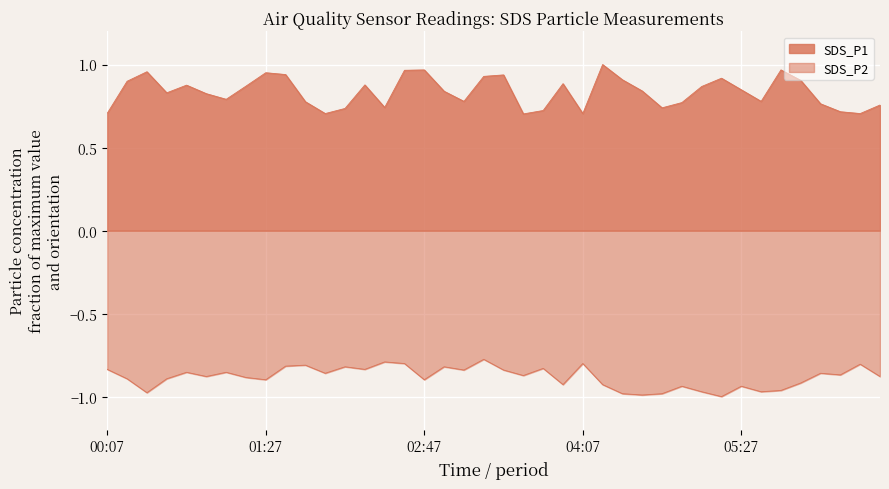

In SDS_P2, how many points are higher than both neighbors (excluding endpoints)?

13